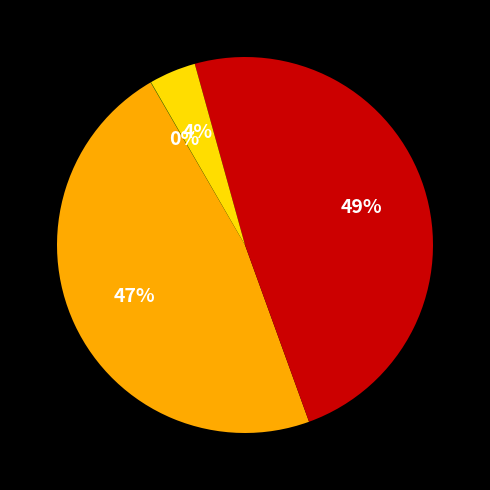

Is there a majority slice in this chart?

No